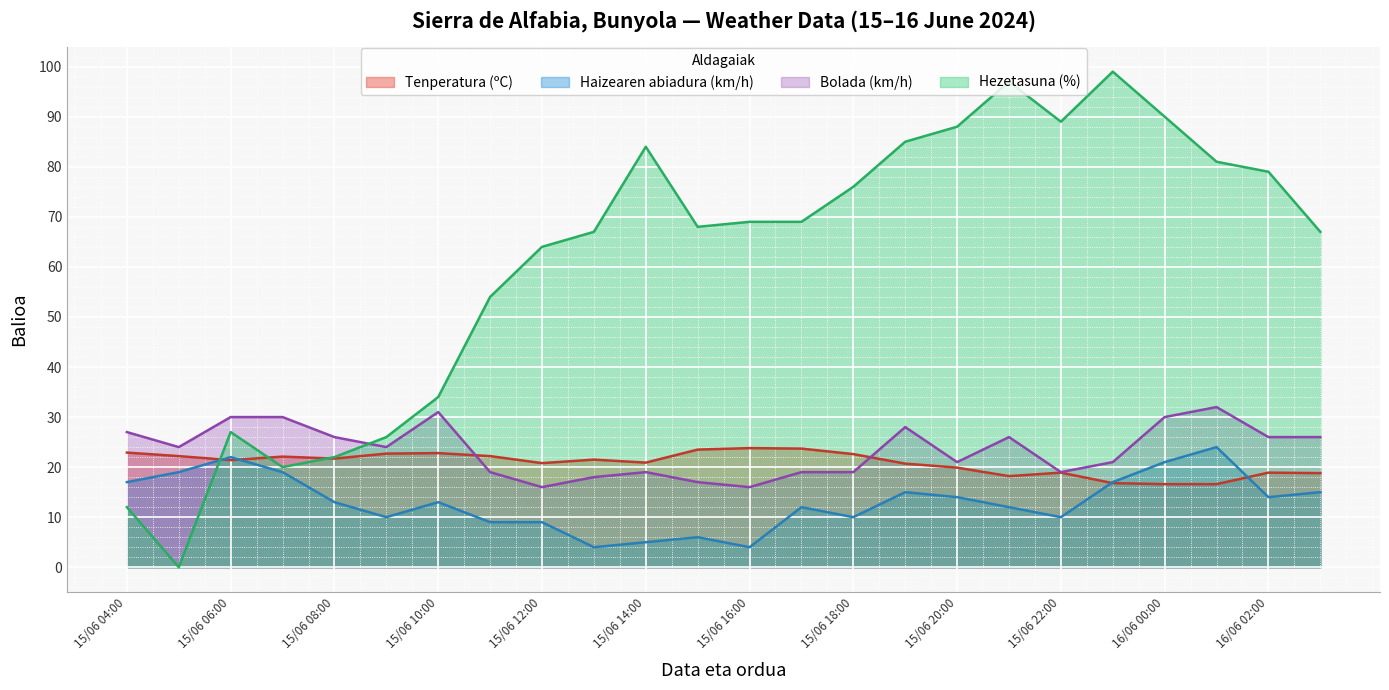

What is the difference between the second highest and minimum values in the Hezetasuna (%) series?

97.0